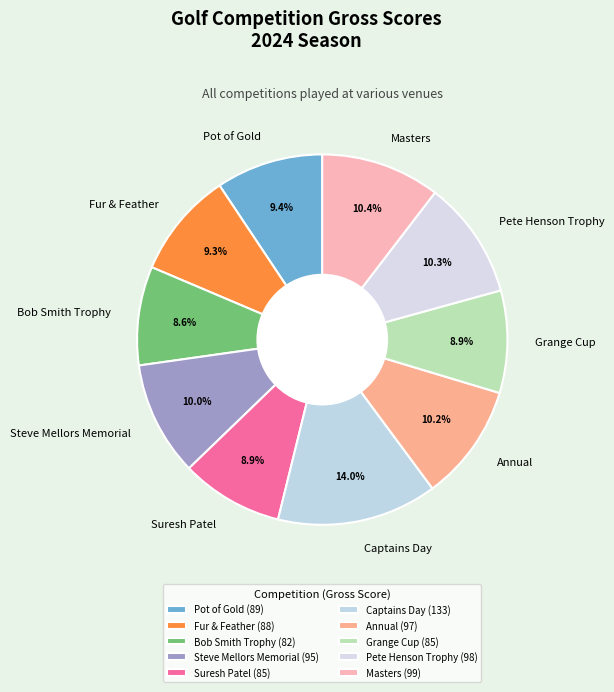

Do Masters and Fur & Feather together represent more than half of the pie?

No